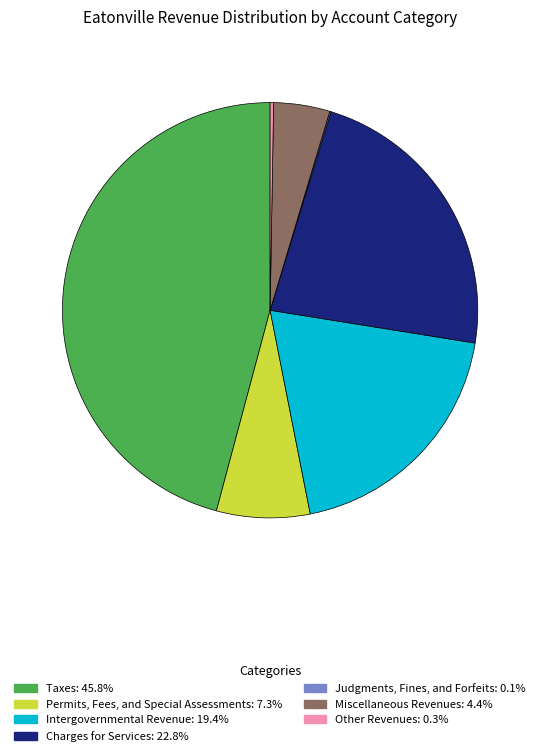

True or false: Miscellaneous Revenues accounts for 16% of the total.

False